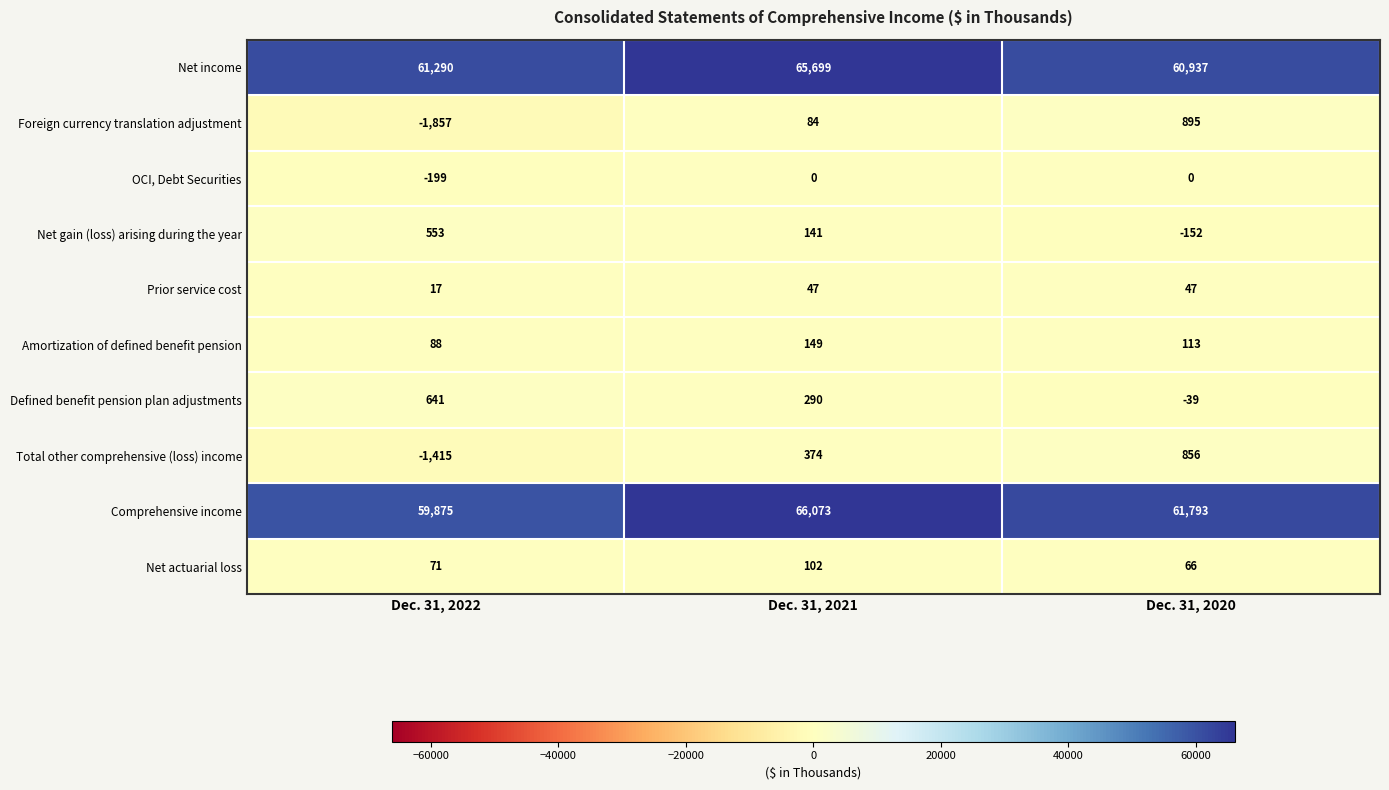

What is the total value across all series at Dec. 31, 2021?

132959